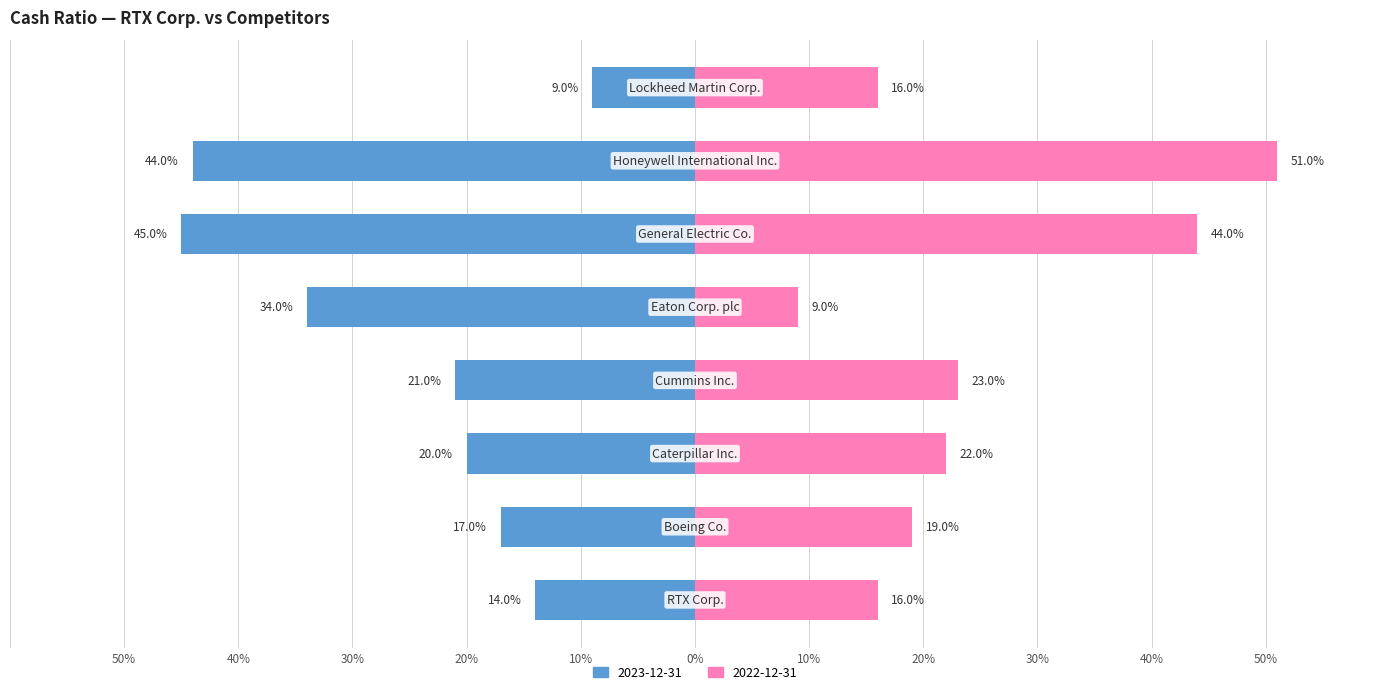

What is the difference between the second highest and minimum values in the 2022-12-31 series?

0.3